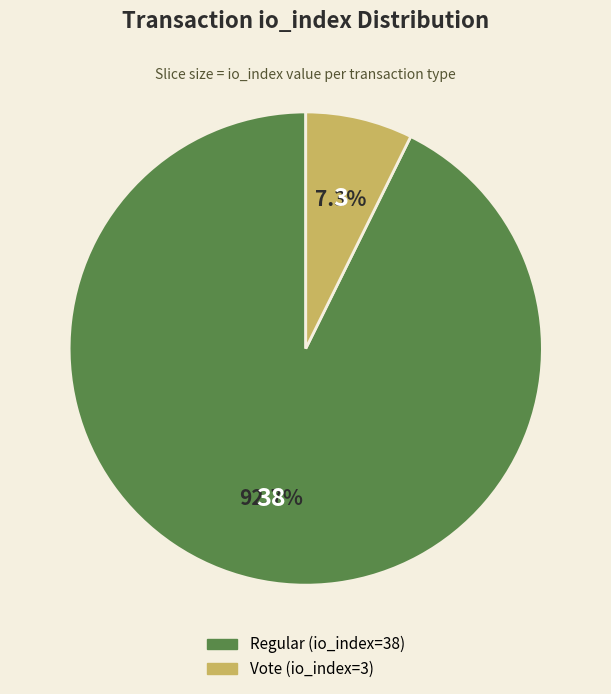

Between Vote (io_index=3) and Regular (io_index=38), which is larger?

Regular (io_index=38)